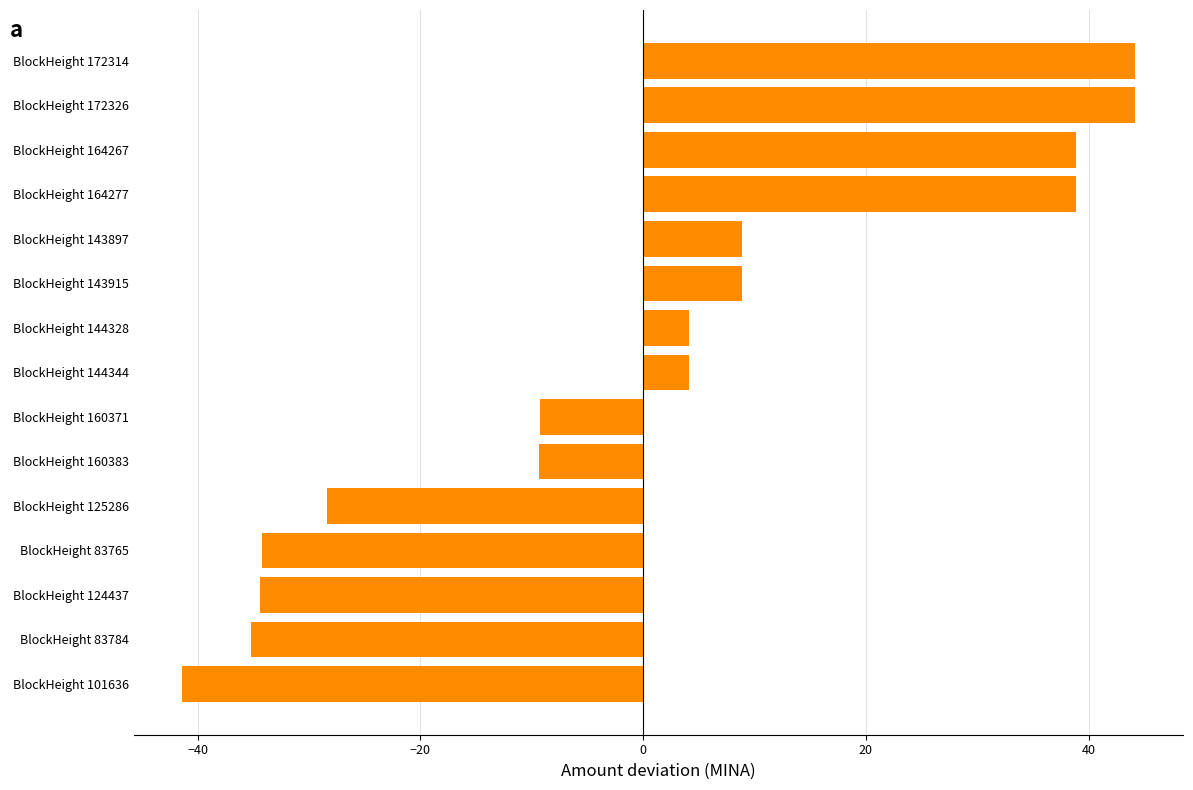

What is the sum of the values at BlockHeight 101636 and BlockHeight 160383?

-50.7